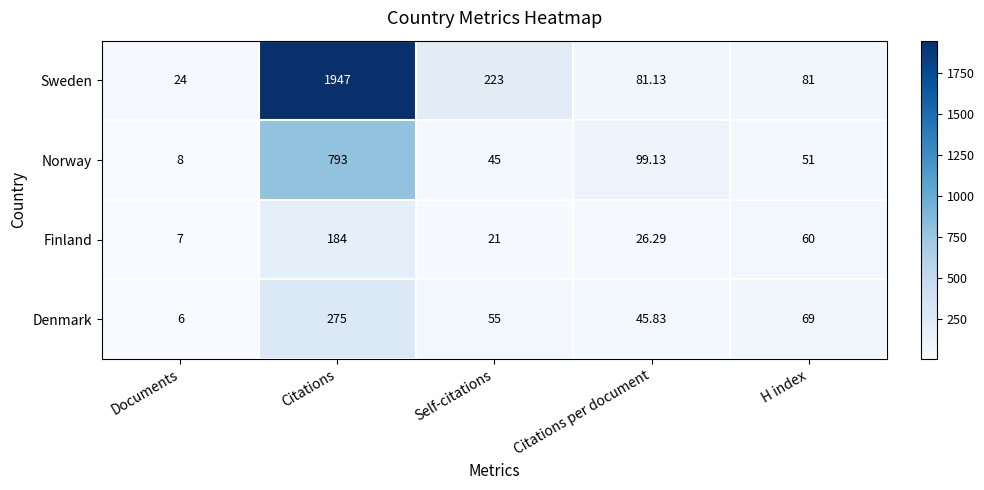

How many data points does each series have?

5